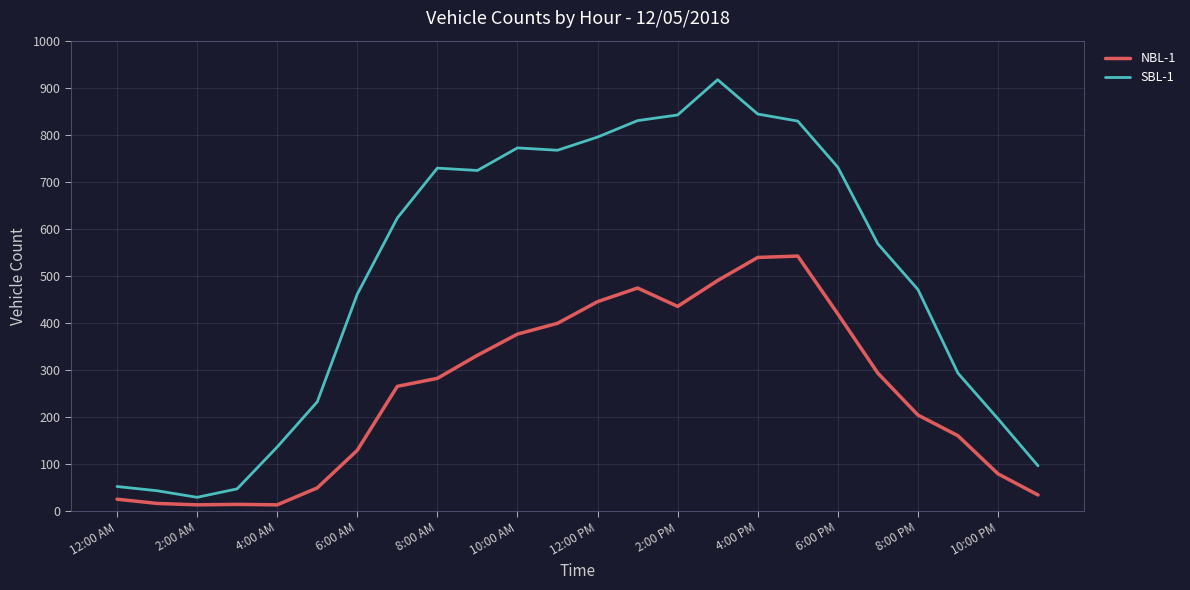

What is the difference between the maximum and minimum values in the NBL-1 series?

529